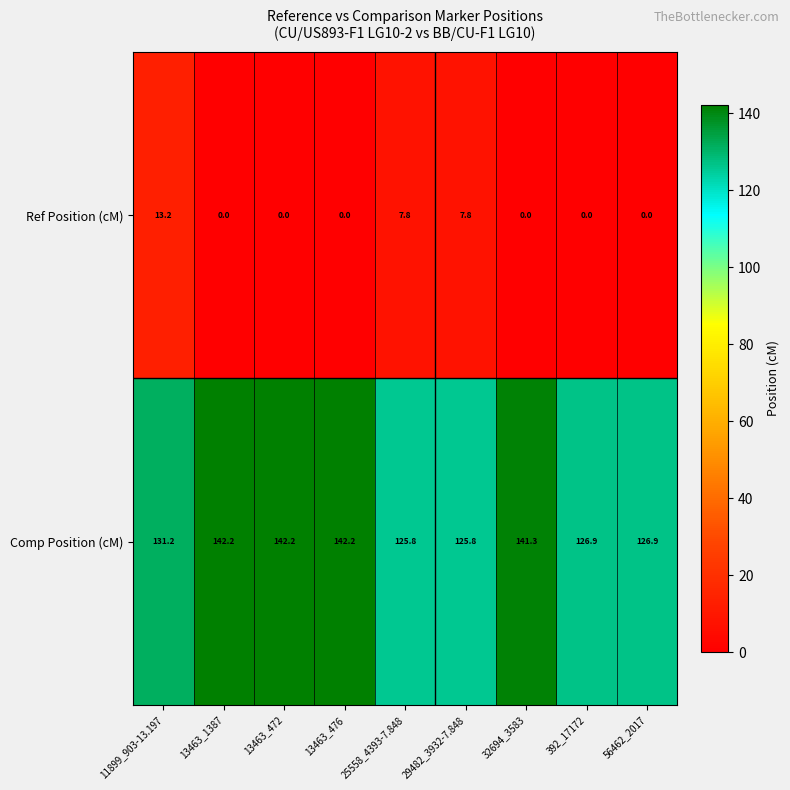

Rank the series by their average value, from lowest to highest.

Ref Position (cM), Comp Position (cM)